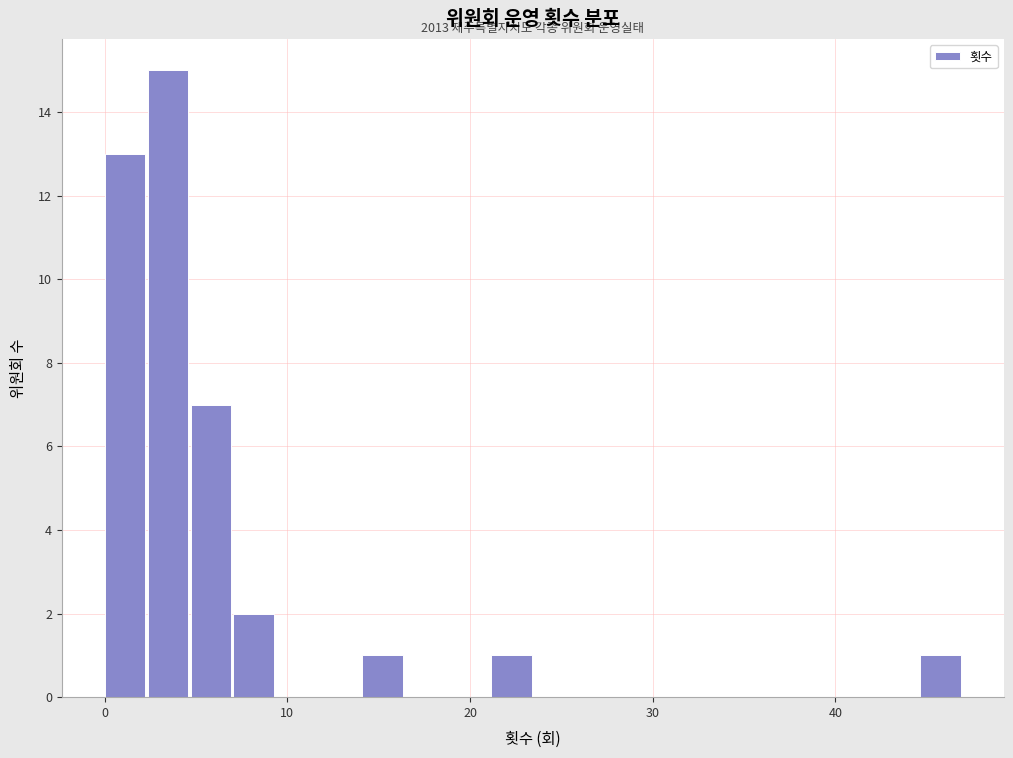

Read against the x-axis, roughly where is the centre of the tallest bar?

3